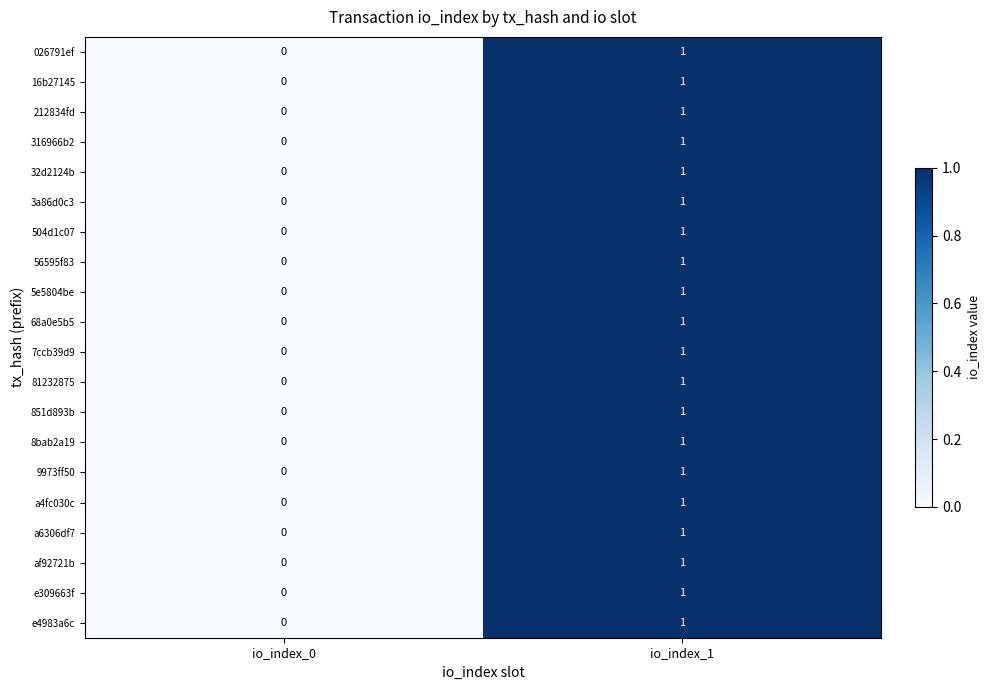

How many positive values does the 026791ef series have?

1